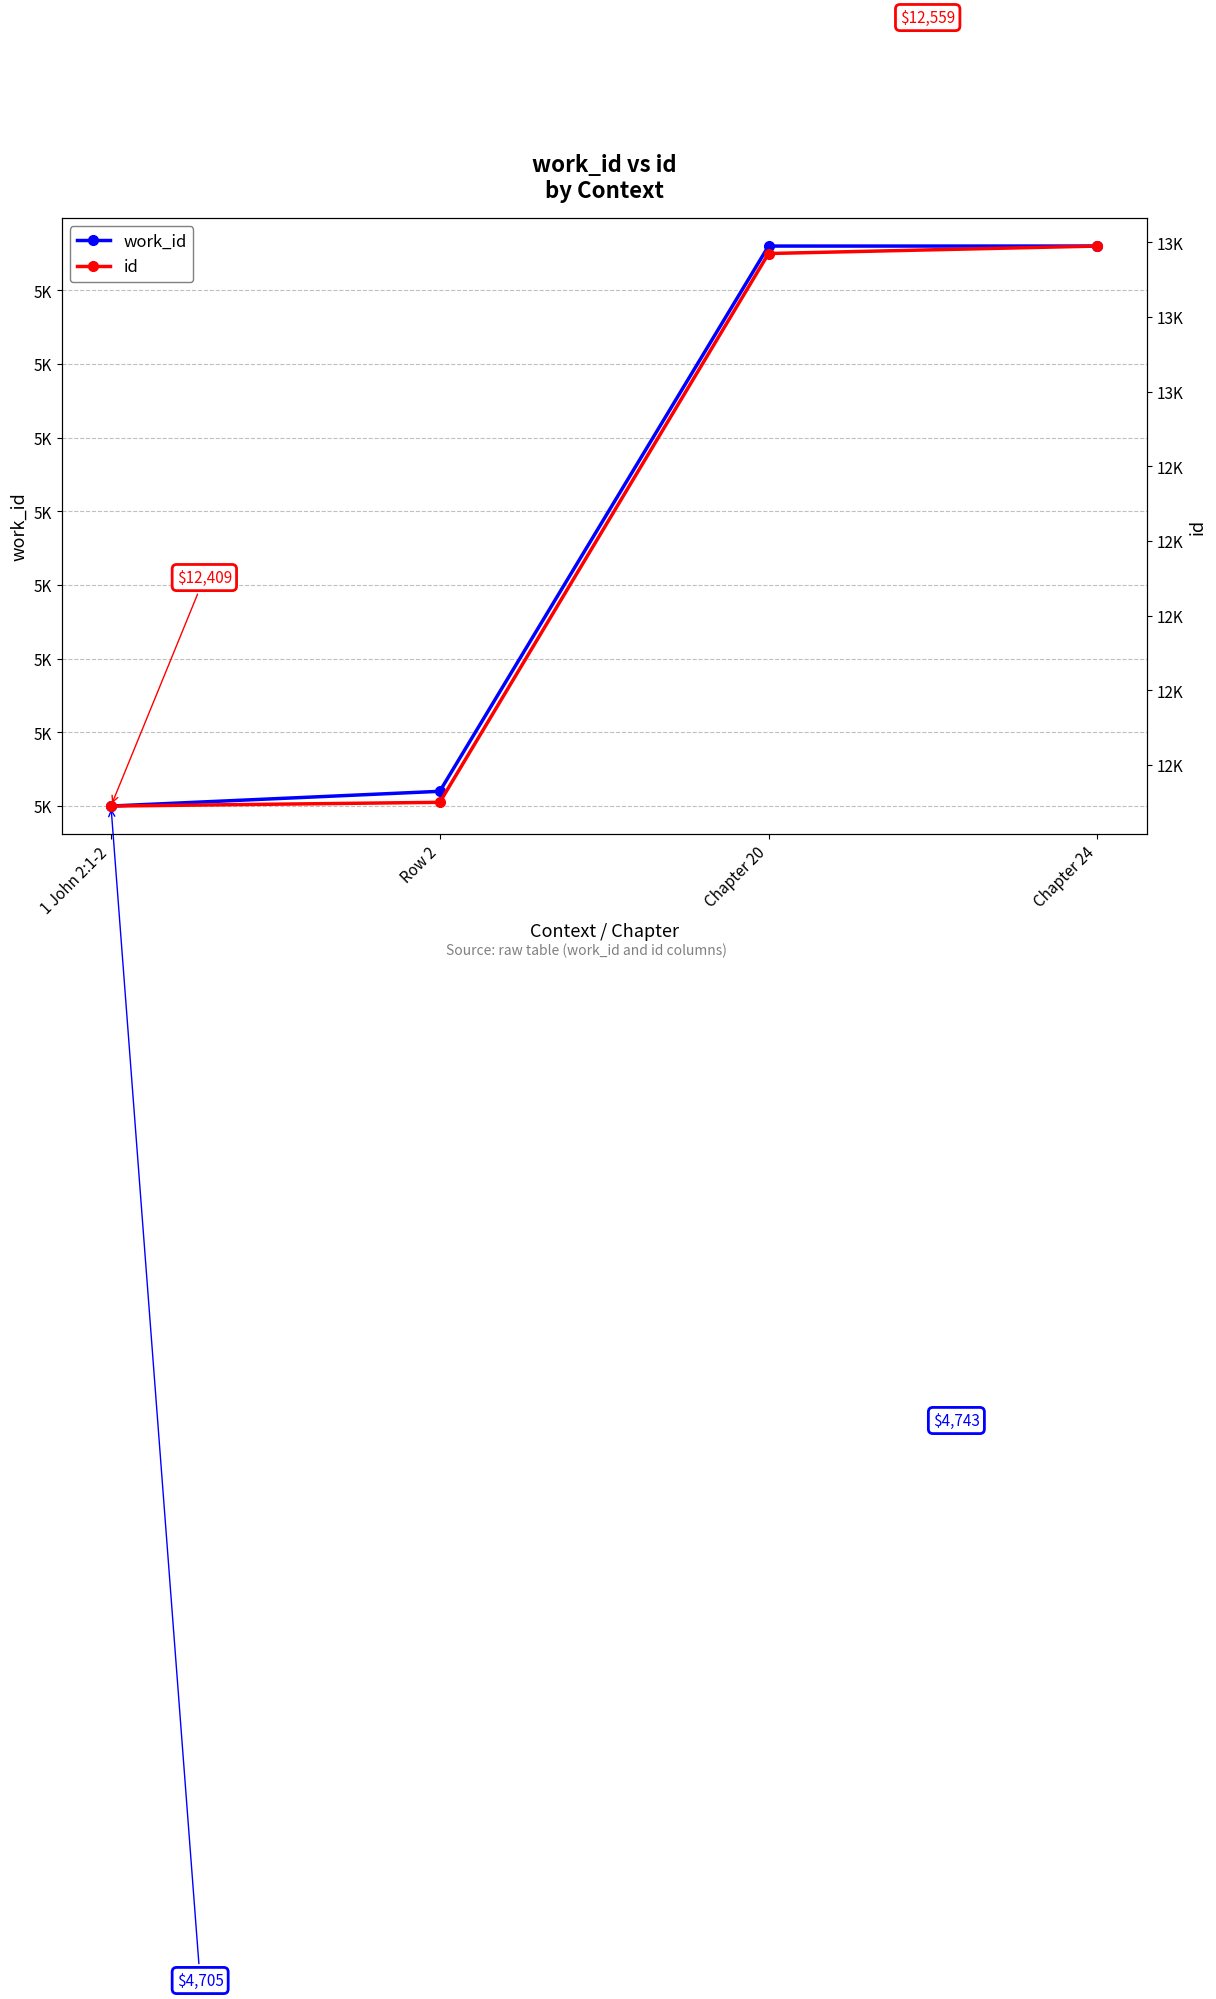

What is the label of the 2nd point from the right?

Chapter 20